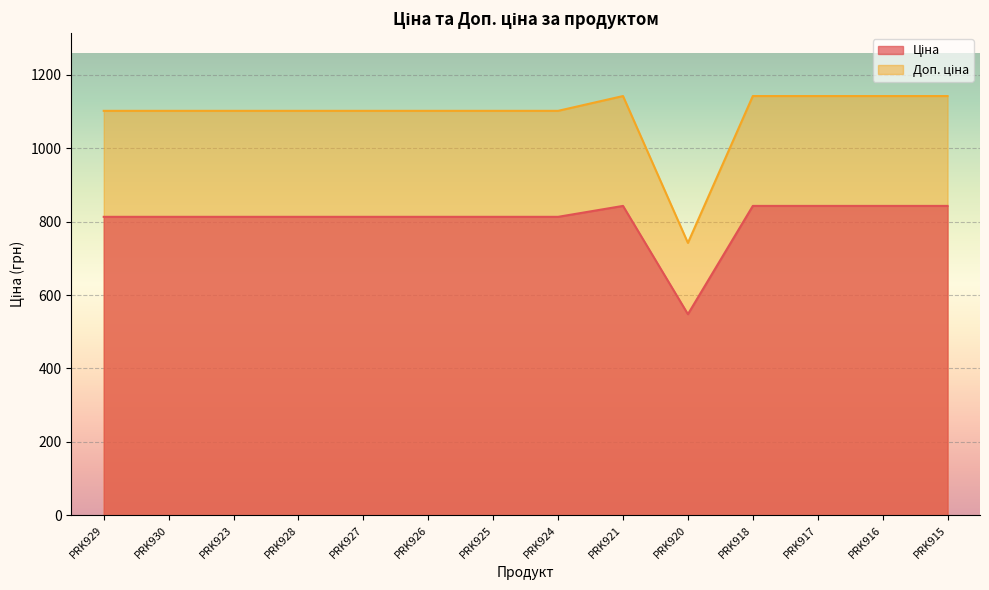

Rank the series by their average value, from highest to lowest.

Доп. ціна, Ціна